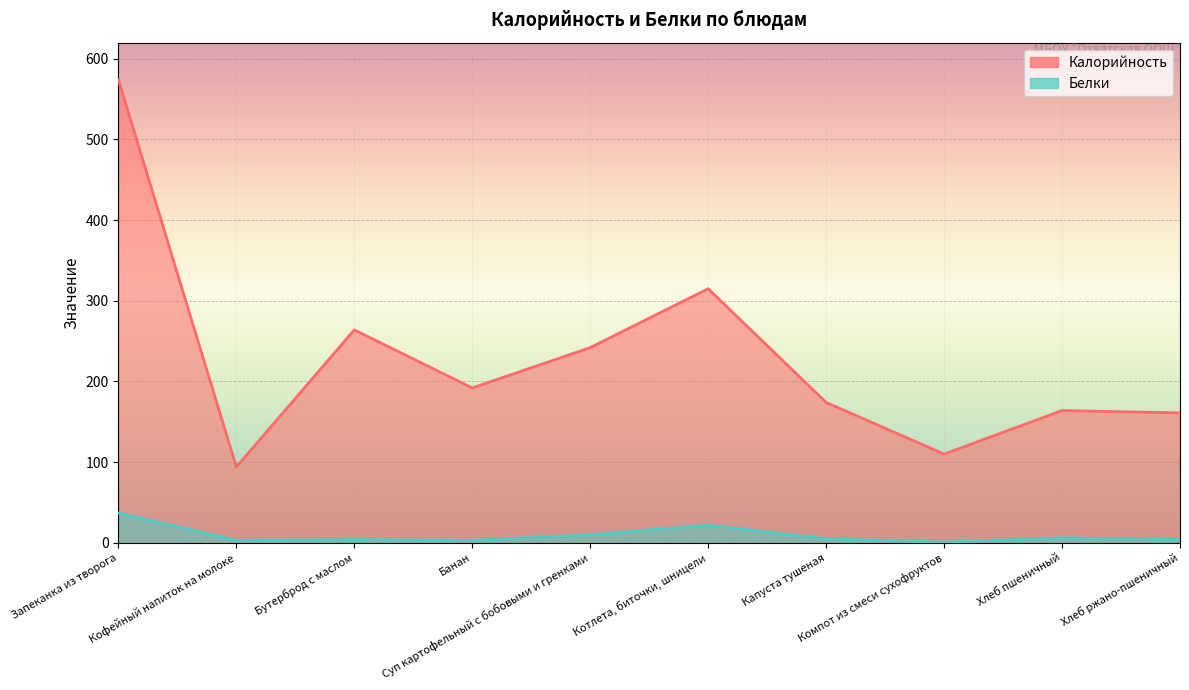

Reading right to left, extract all data points from this chart.

Калорийность: Хлеб ржано-пшеничный=161	Хлеб пшеничный=164	Компот из смеси сухофруктов=110	Капуста тушеная=174	Котлета, биточки, шницели=315	Суп картофельный с бобовыми и гренками=242	Банан=192	Бутерброд с маслом=264	Кофейный напиток на молоке=94	Запеканка из творога=574
Белки: Хлеб ржано-пшеничный=4	Хлеб пшеничный=6	Компот из смеси сухофруктов=1	Капуста тушеная=5	Котлета, биточки, шницели=22	Суп картофельный с бобовыми и гренками=10	Банан=3	Бутерброд с маслом=4	Кофейный напиток на молоке=3	Запеканка из творога=37